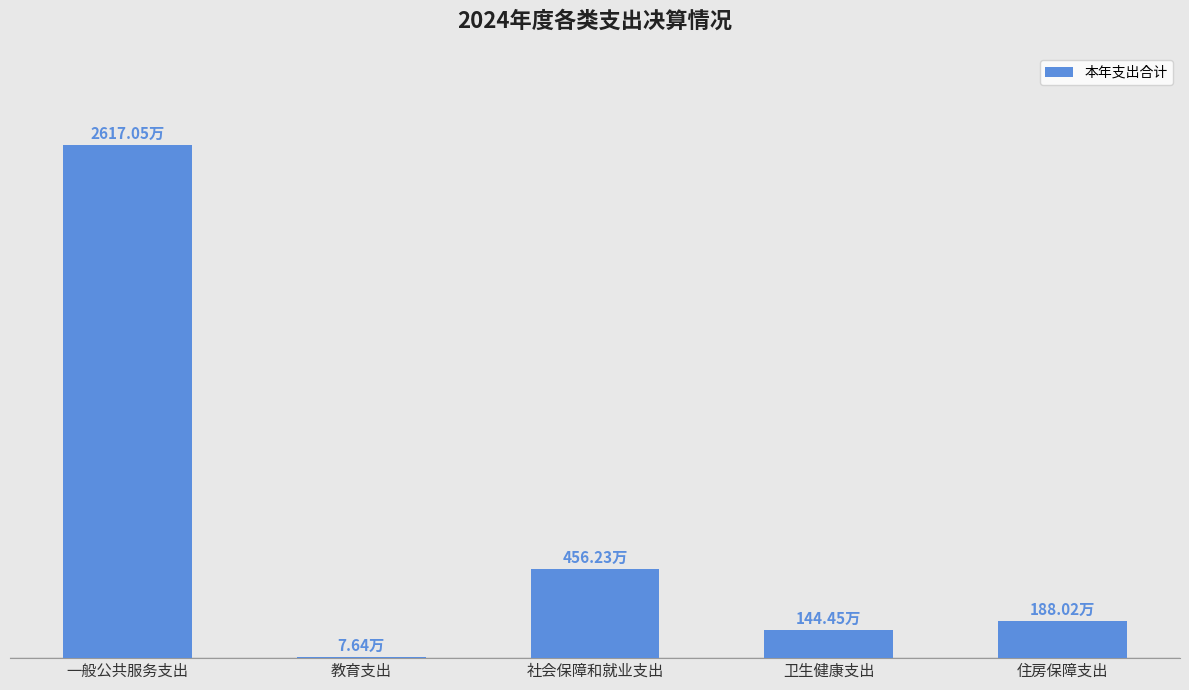

What position from the left is 卫生健康支出?

4